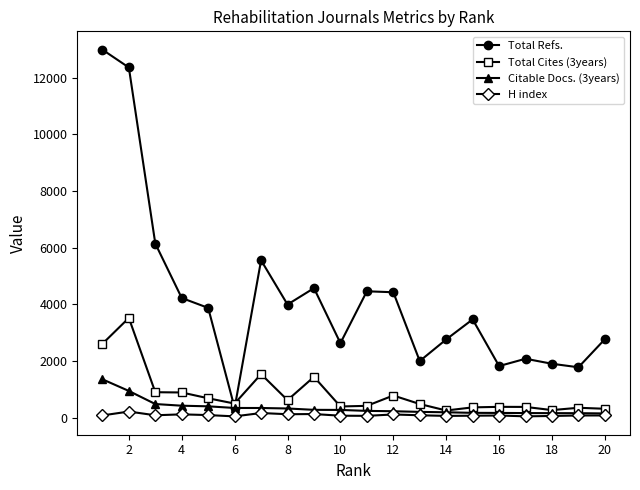

List the series in order of their peak value, lowest first.

H index, Citable Docs. (3years), Total Cites (3years), Total Refs.